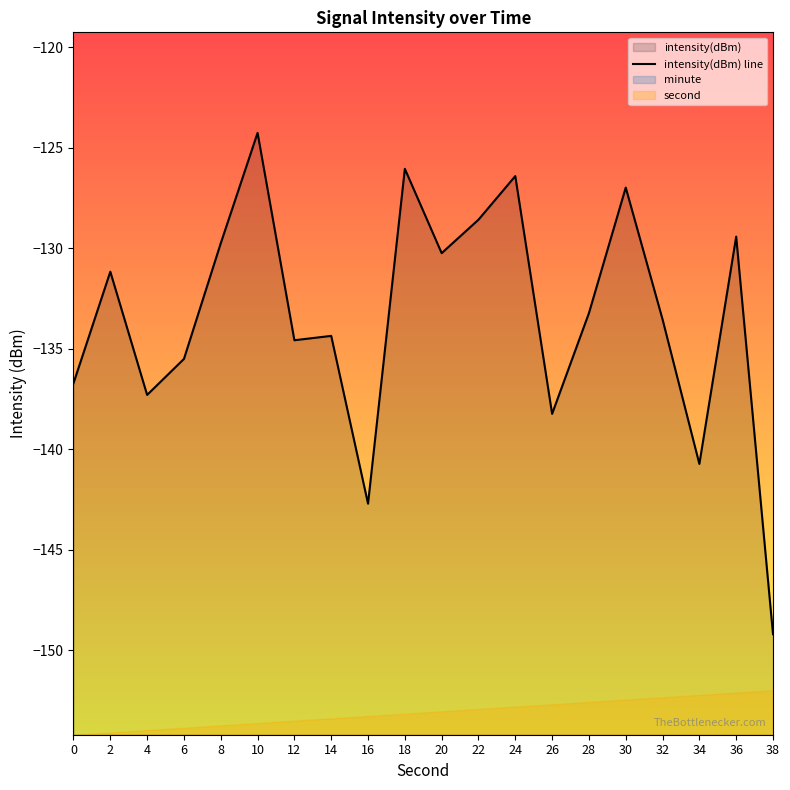

The value at 14 is -234.1. True or false?

False